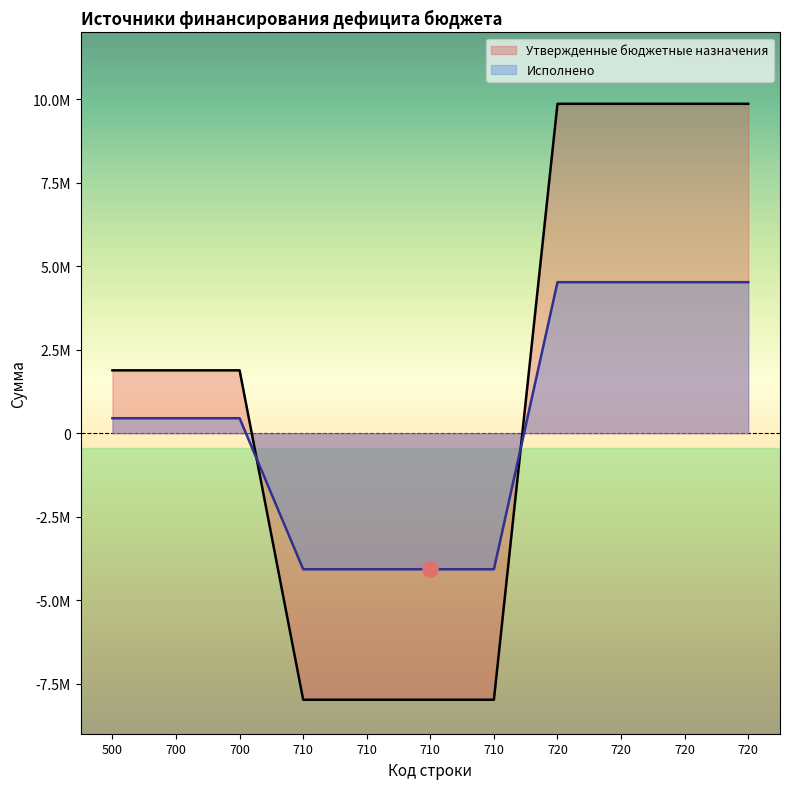

What is the total value across all series at 500?

2330803.1